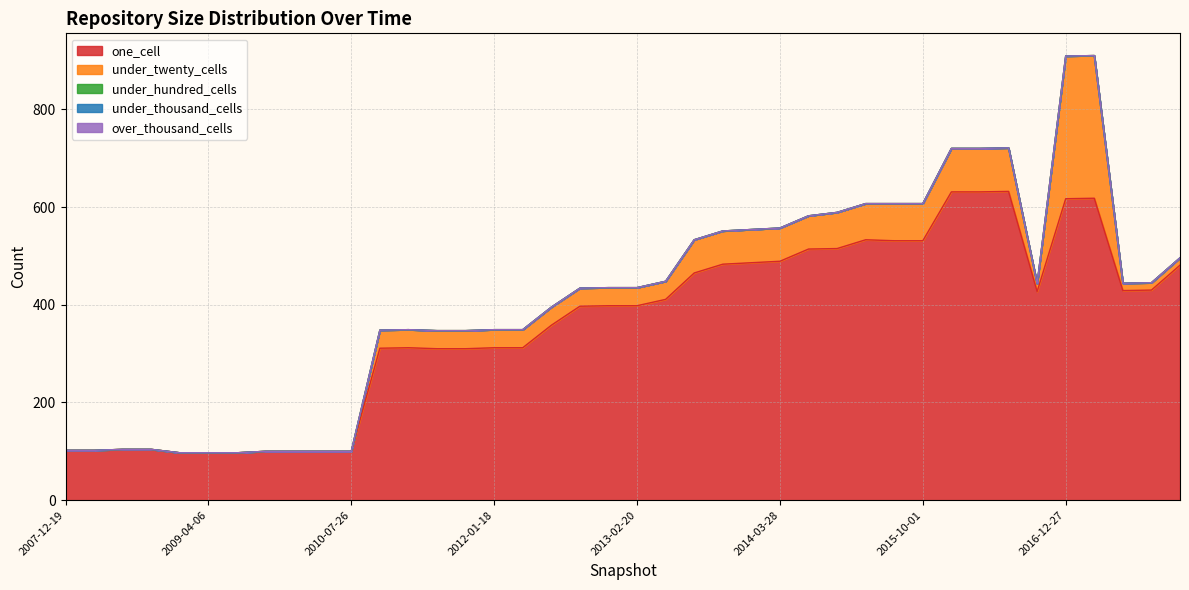

The value of over_thousand_cells at 2010-07-26 is 0. True or false?

True